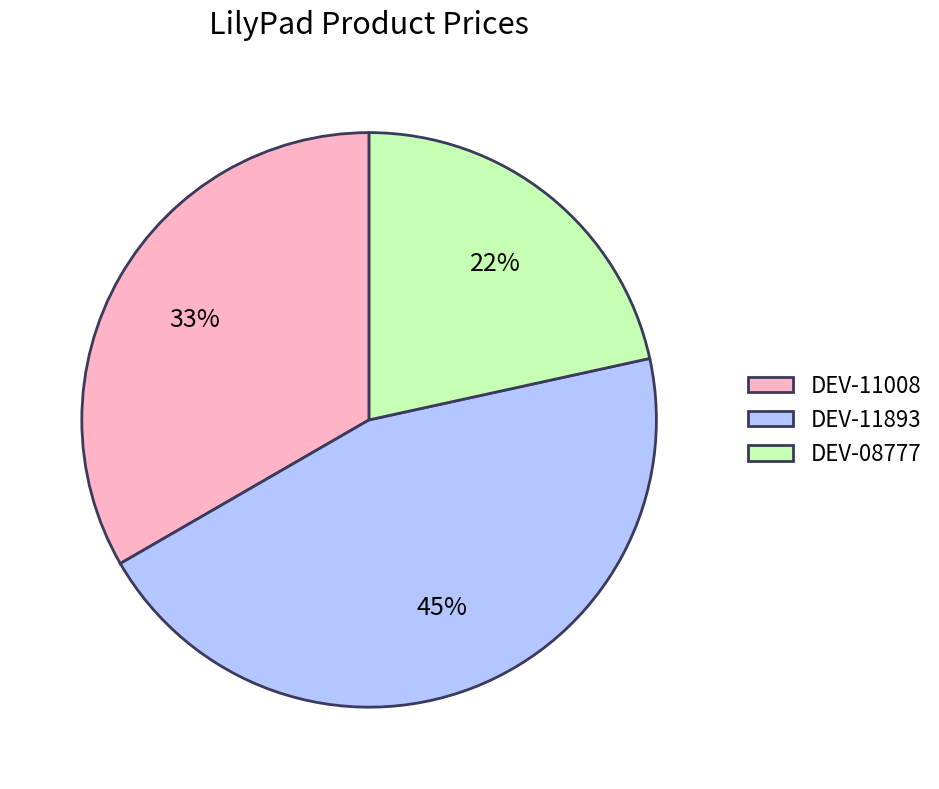

What is the ratio of the value at DEV-11008 to the value at DEV-08777?

1.5